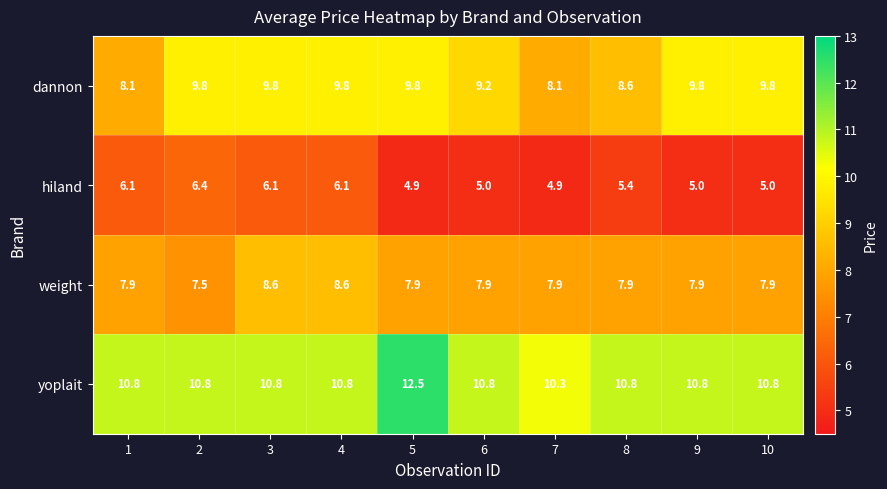

Rank the series at 4 from highest to lowest value.

yoplait, dannon, weight, hiland